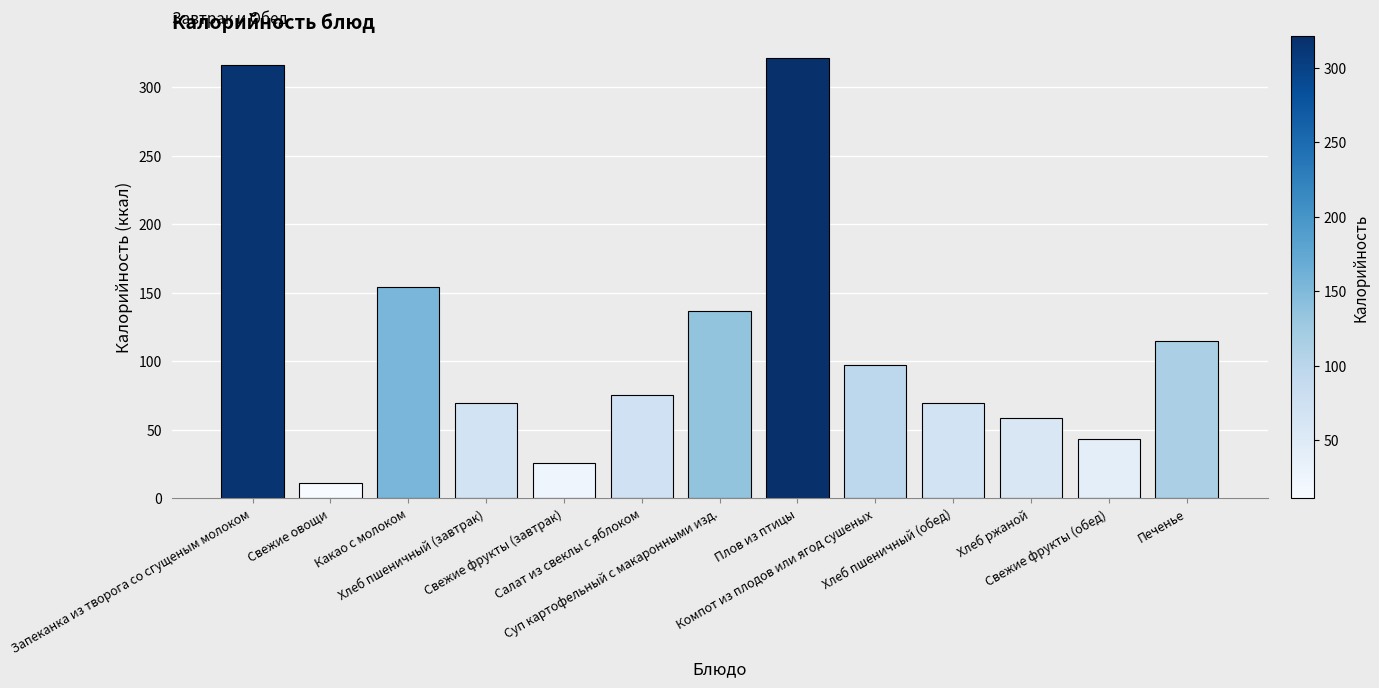

Which has a higher value, Суп картофельный с макаронными изд. or Хлеб пшеничный (обед)?

Суп картофельный с макаронными изд.